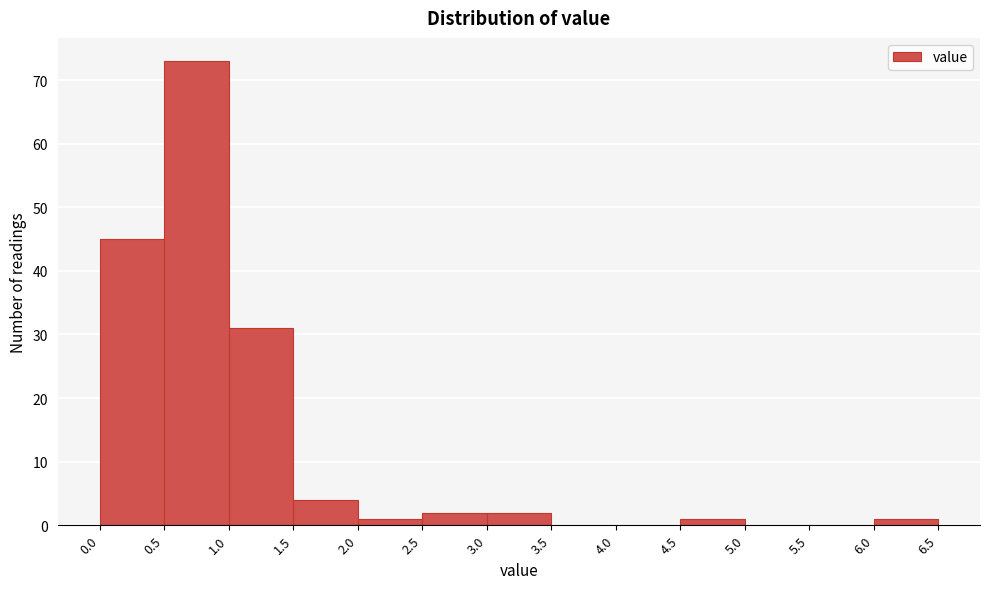

How tall is the bar that spans 4.5 to 5.0 on the x-axis? The values are not printed on the chart, so give them approximately, as read against the axis.

1